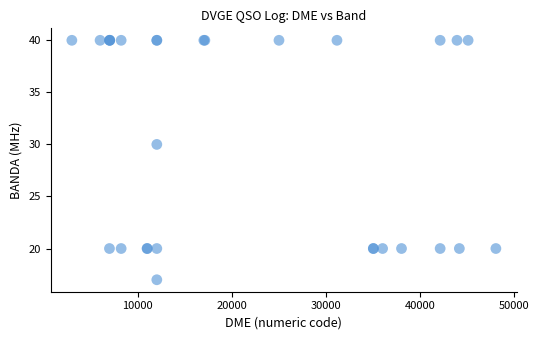

What Y value in the scatter plot is closest to 28?

30